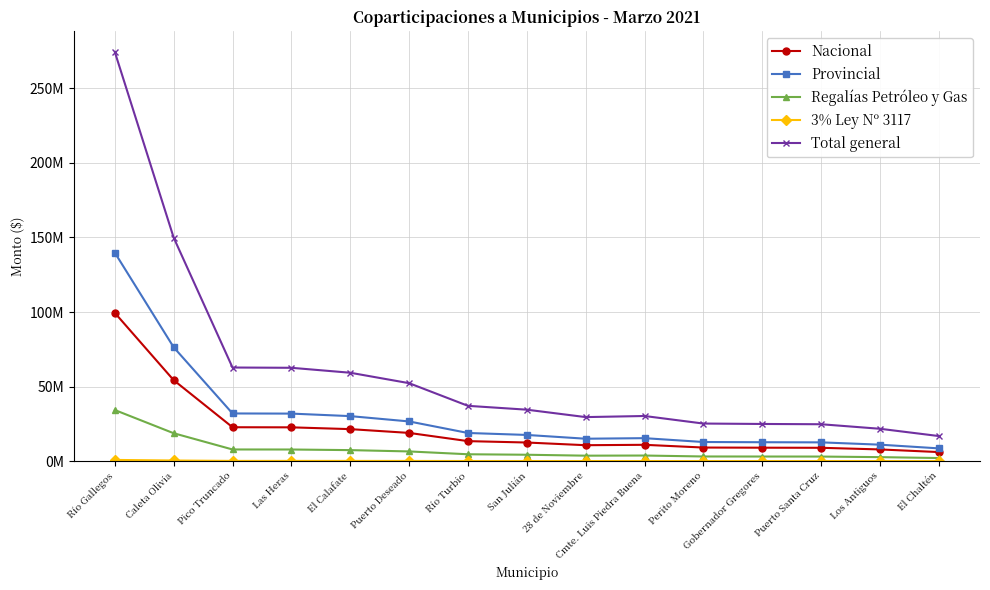

Does the chart have visible grid lines?

Yes